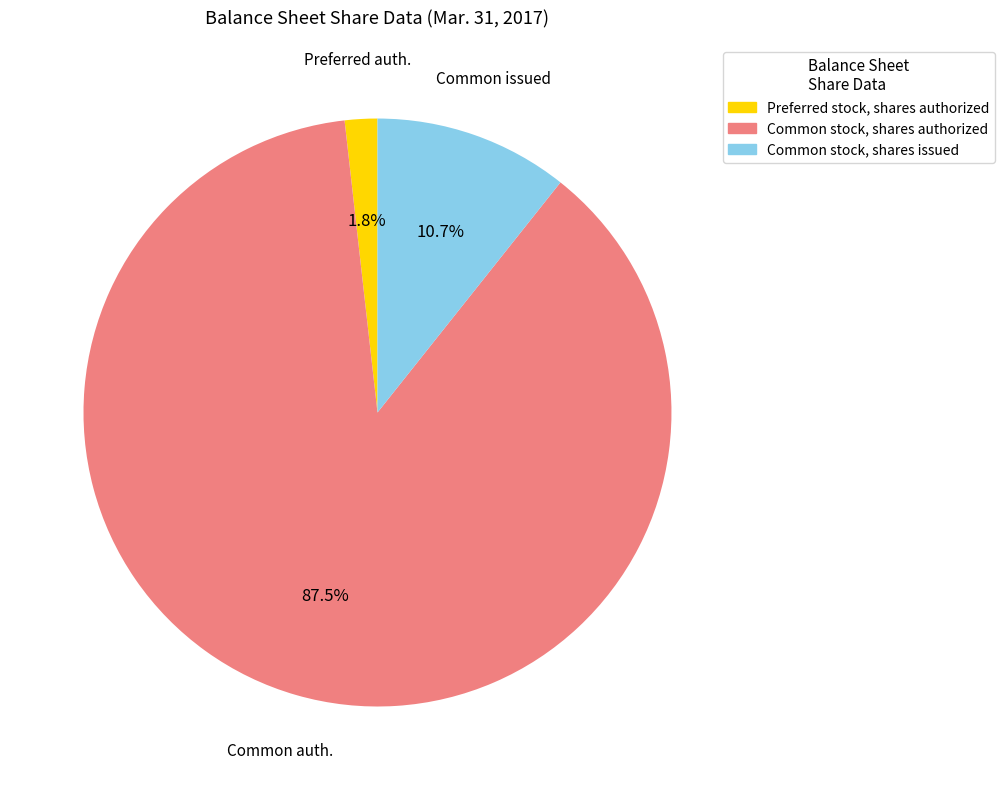

To the nearest percent, what is the combined percentage of Common stock, shares authorized and Preferred stock, shares authorized?

89%